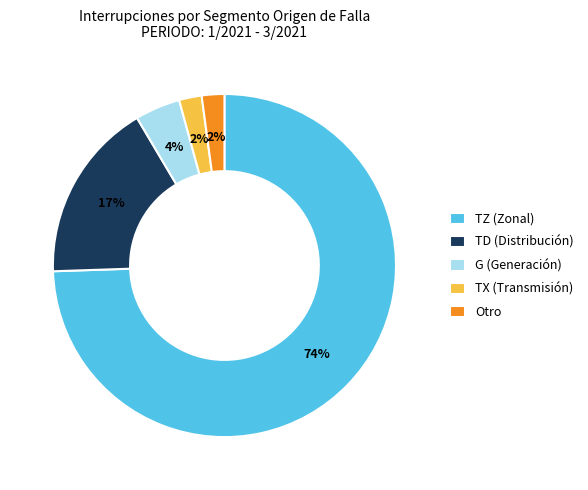

To the nearest percent, what is the average slice percentage?

20%